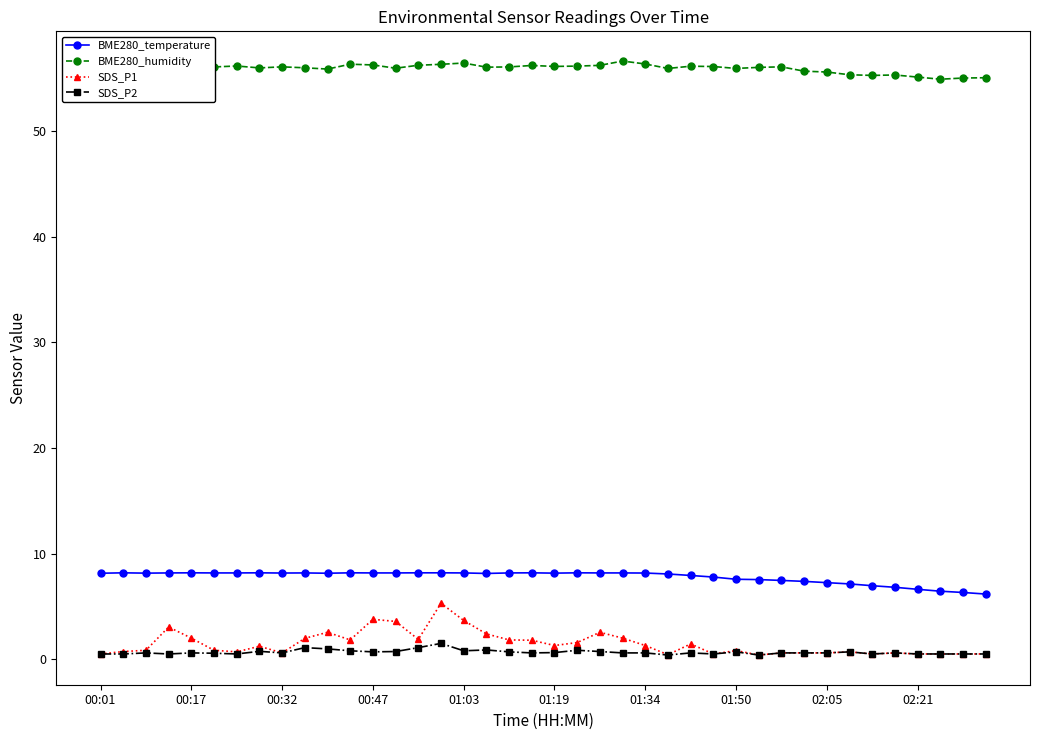

What is the value of the SDS_P1 point at the 10th from the left?

2.0